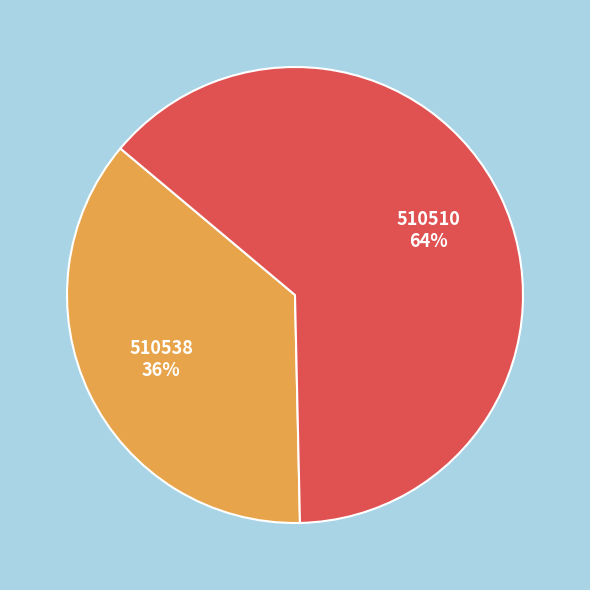

To the nearest percent, what is the average slice percentage?

50%